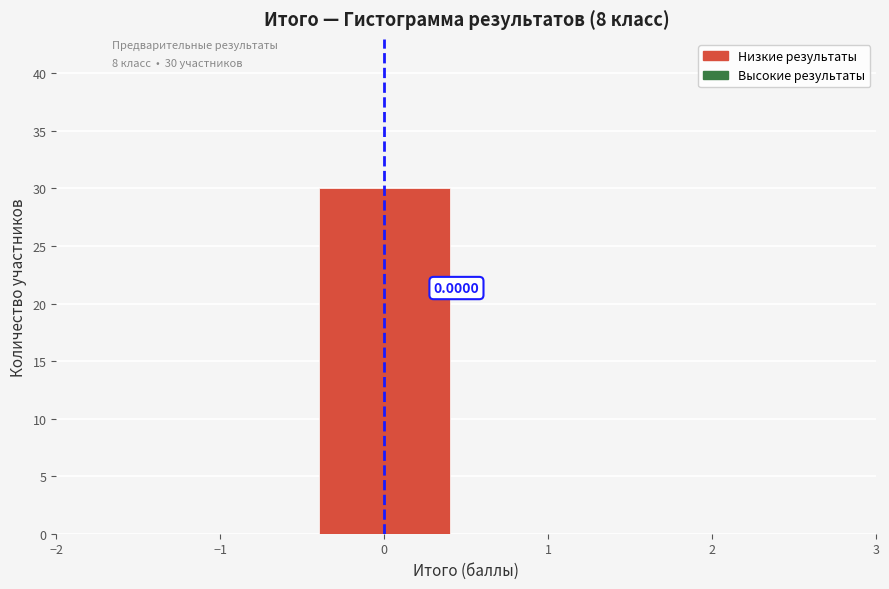

Over which range of the x-axis is the bar tallest?

-0.5 to 0.5